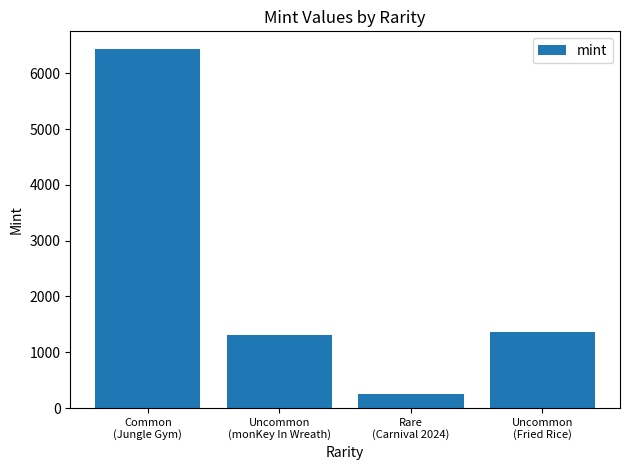

Where does the data first go above 1360?

Common
(Jungle Gym)